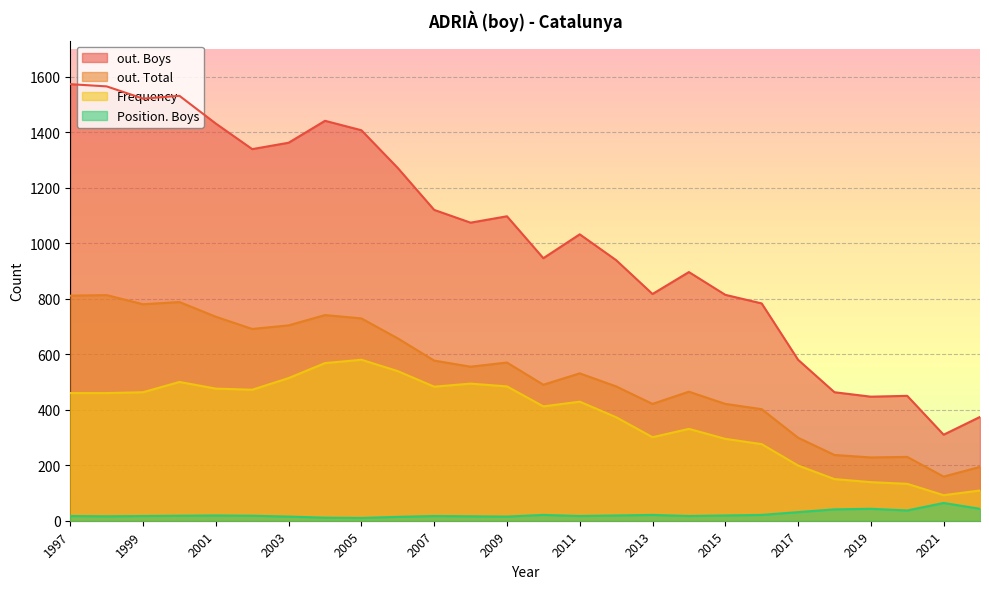

Count the number of categories in the chart.

26